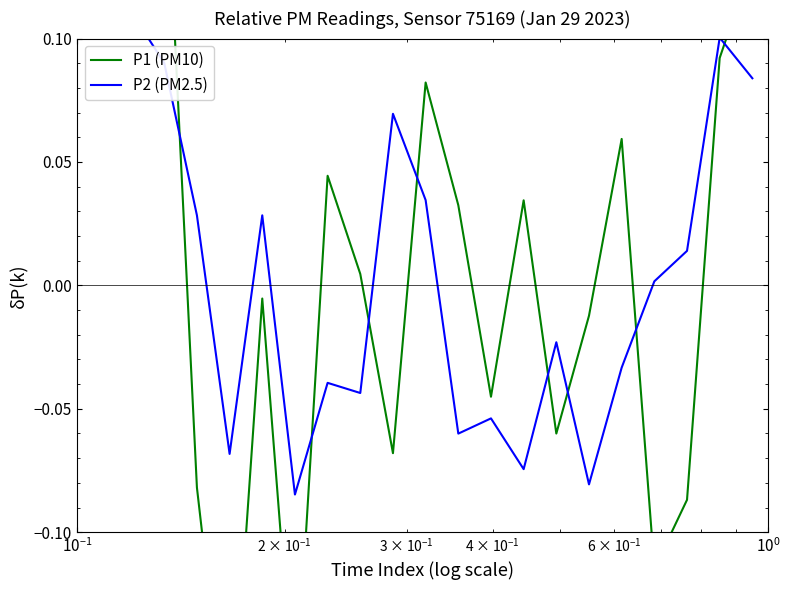

Is this an area chart (filled region under the line)?

No